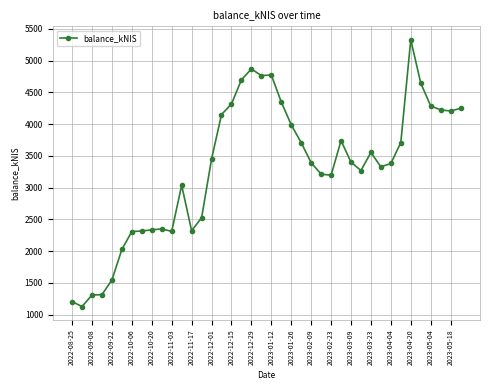

What is the difference between the maximum and minimum values?

4204.8